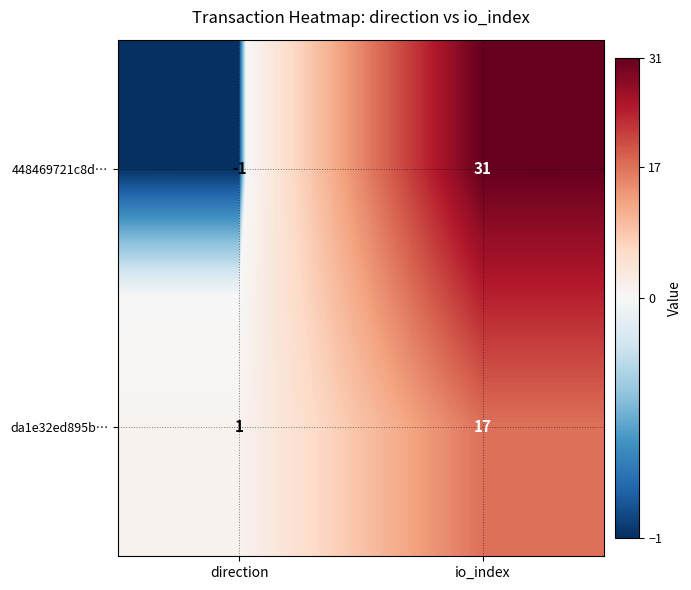

What is the maximum value for da1e32ed895b…?

17